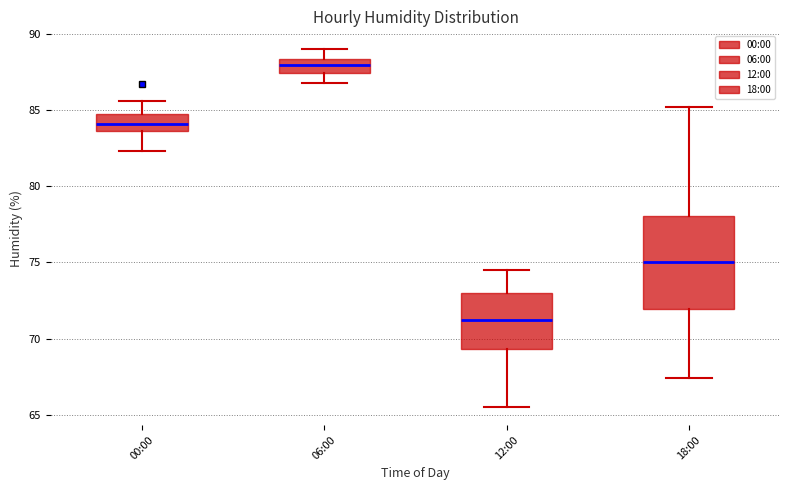

Reading left to right, transcribe this box plot: for each box, give where its median line is, the range the box spans, and where its two whiskers end, as read against the y-axis. The values are not printed on the chart, so give them approximately, as read against the axis.

00:00: median 84.0, box 83.5 to 85.0, whiskers 82.5 to 85.5
06:00: median 88.0, box 87.5 to 88.5, whiskers 87.0 to 89.0
12:00: median 71.5, box 69.5 to 73.0, whiskers 65.5 to 74.5
18:00: median 75.0, box 72.0 to 78.0, whiskers 67.5 to 85.0